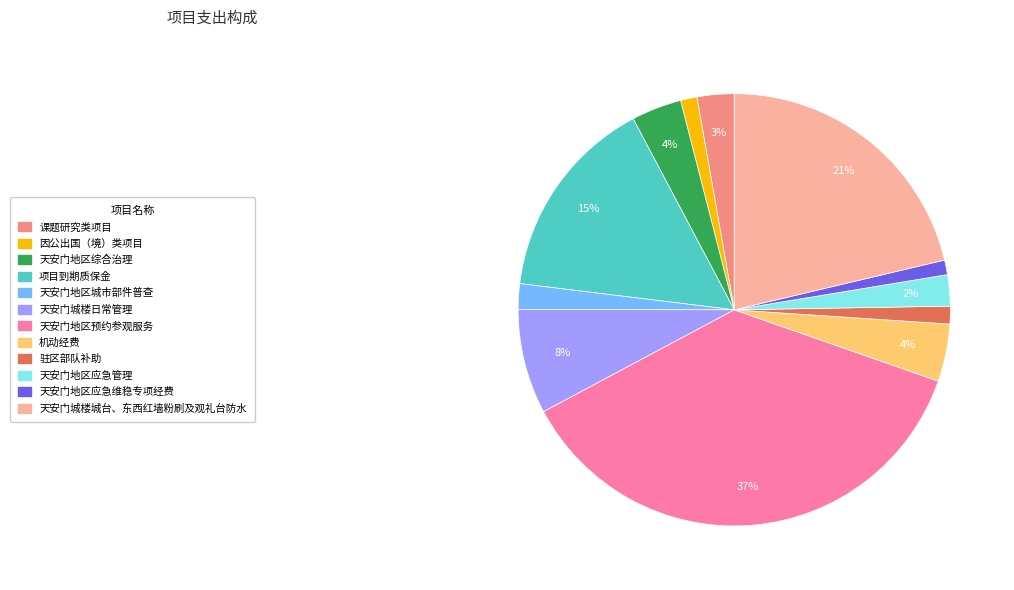

How many slices are in this pie chart?

12